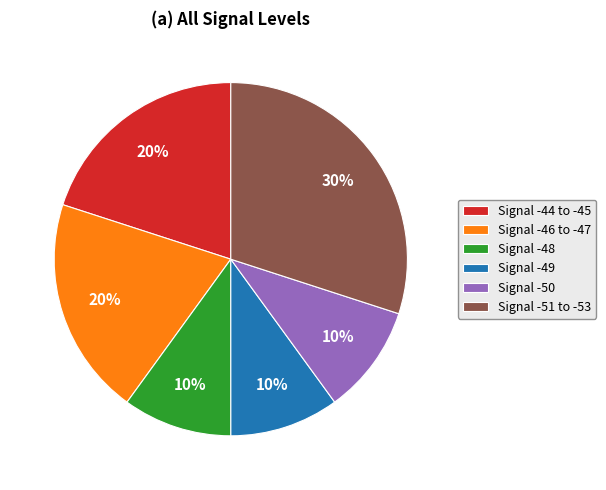

What is the largest slice in the pie chart?

Signal -51 to -53